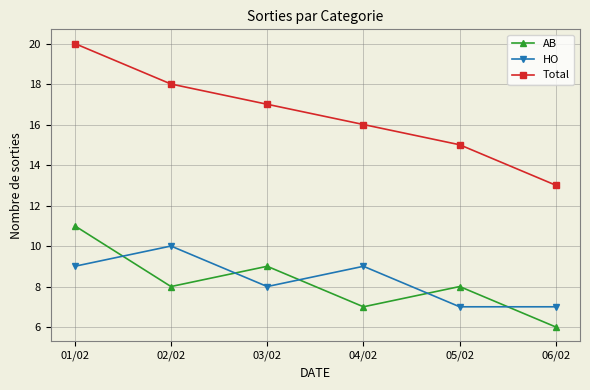

How many data points does each series have?

6